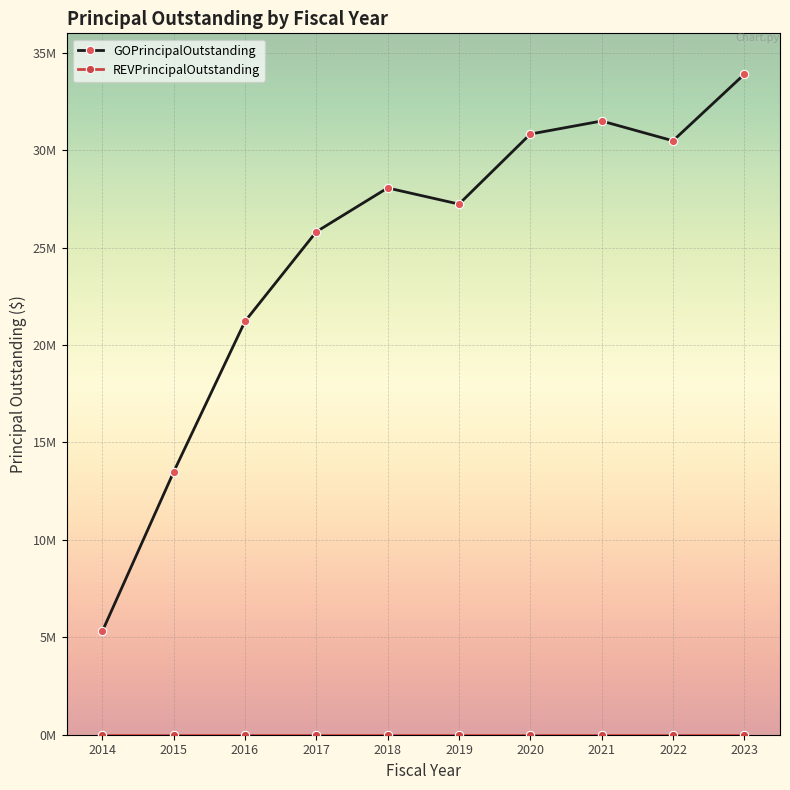

Is this an area chart (filled region under the line)?

No